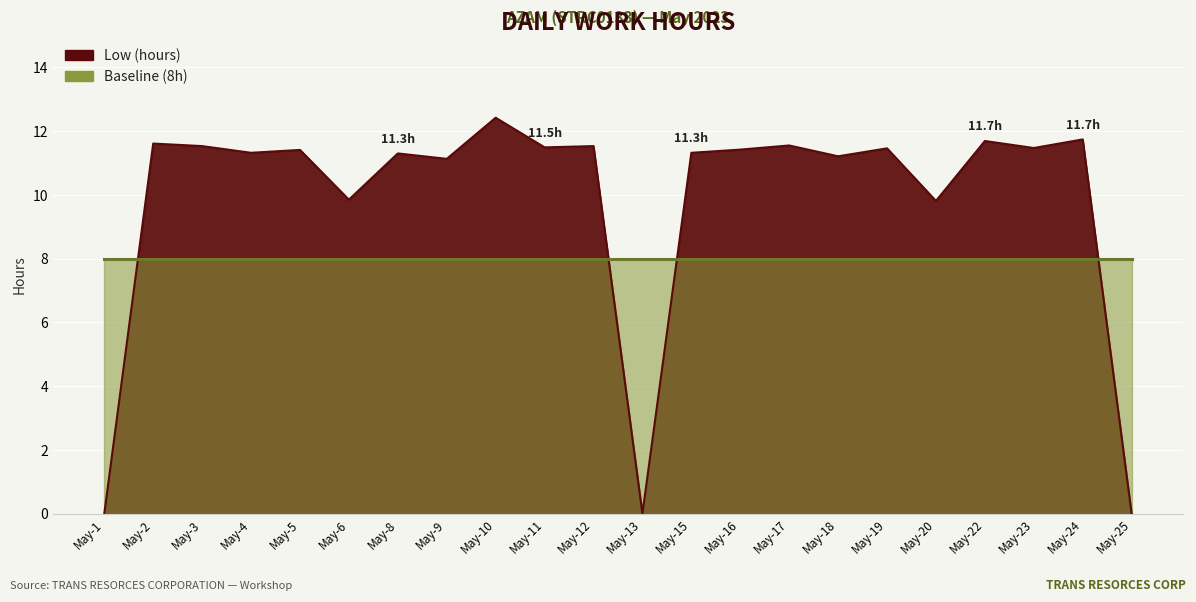

Approximately how many times larger is the value at May-11 compared to May-10?

0.9